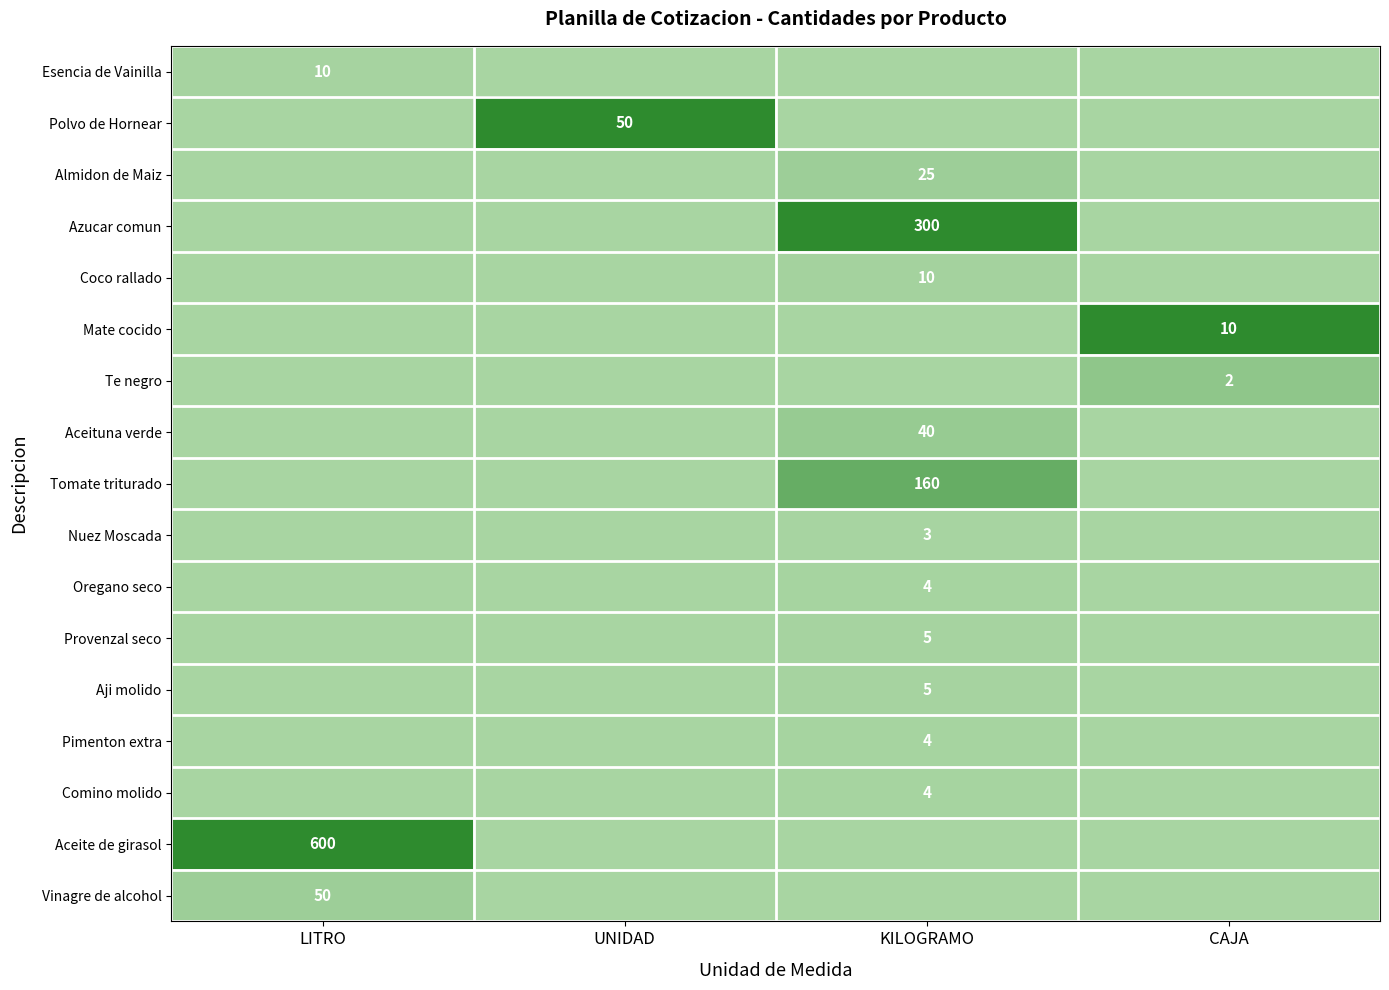

Is it true that Pimenton extra equals 2 at KILOGRAMO?

False